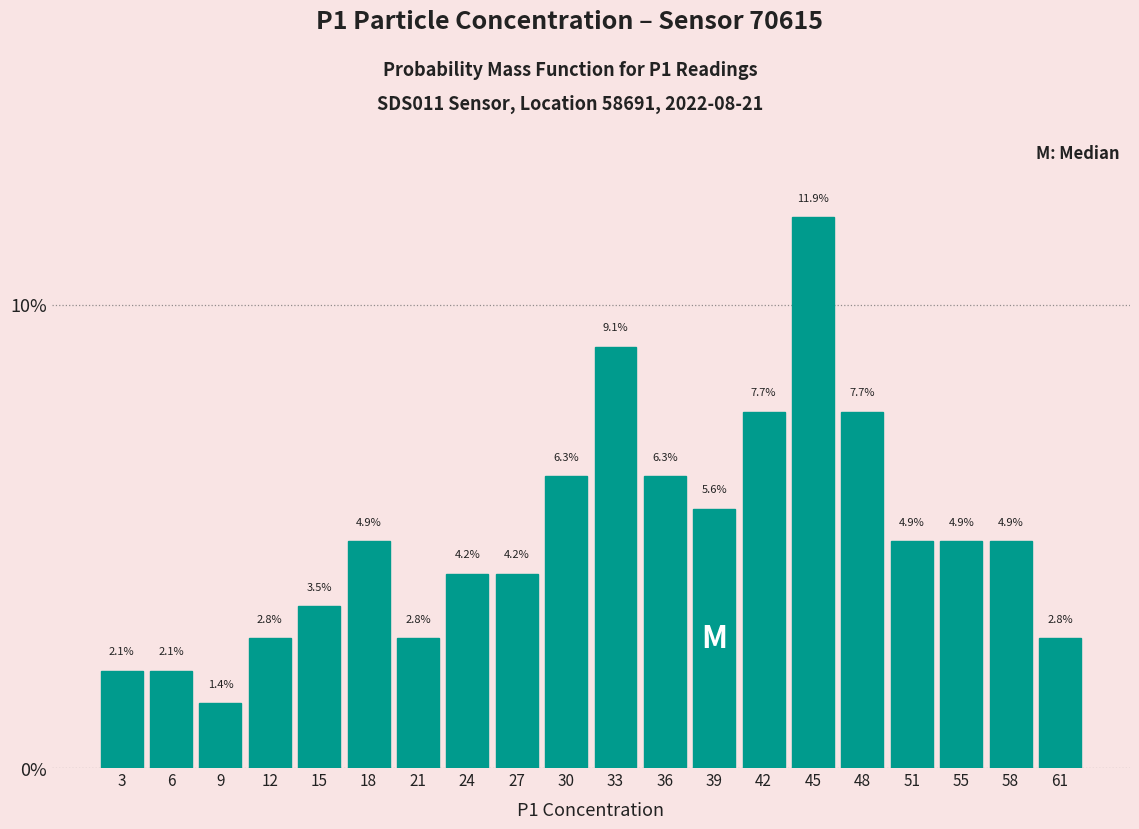

Which range on the x-axis has the tallest bar?

44.0 to 47.0